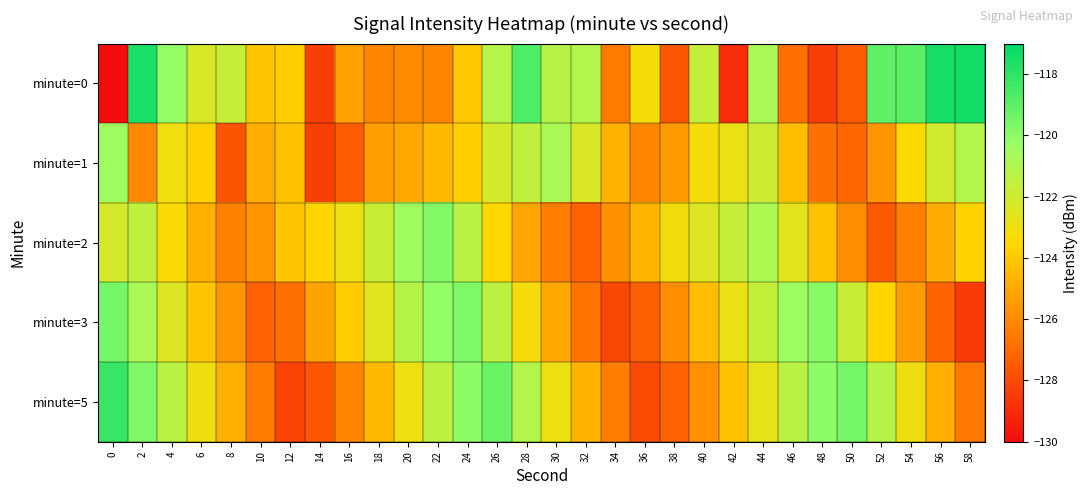

Which series has the largest total across all categories?

minute=0